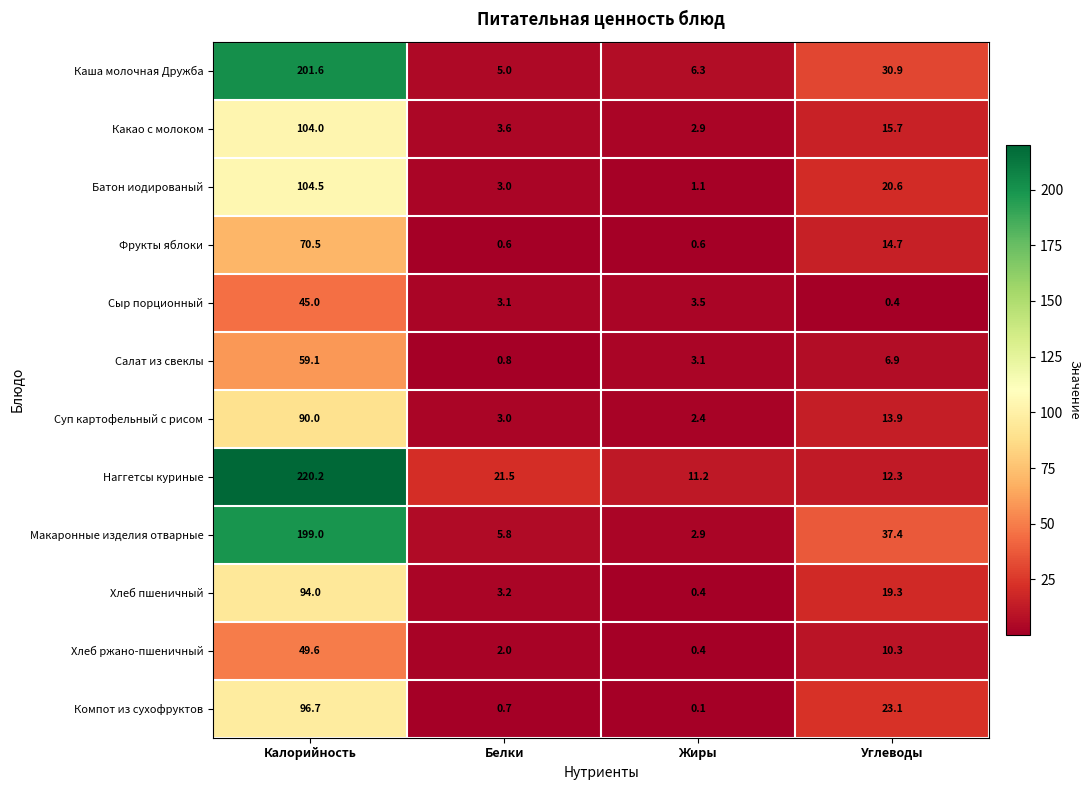

How many distinct data groups are displayed?

12